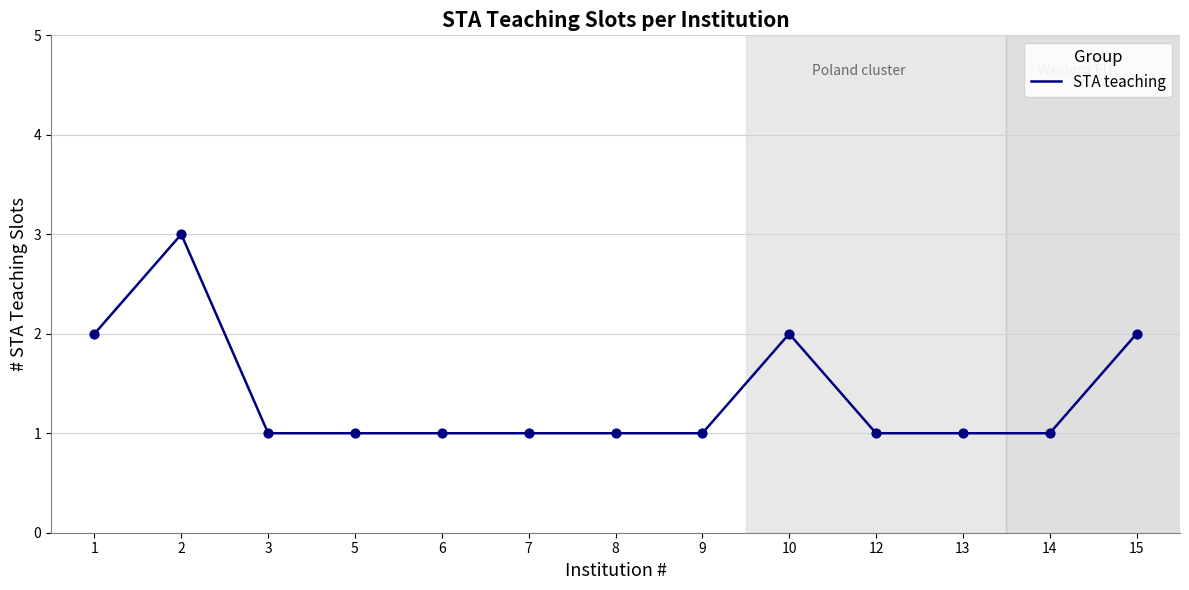

What is the change in value from 5 to 10?

+1